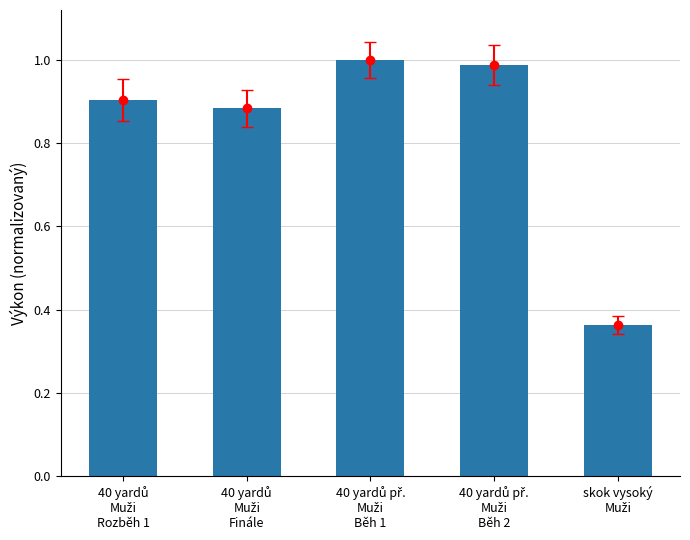

What is the maximum value shown in the chart?

1.0